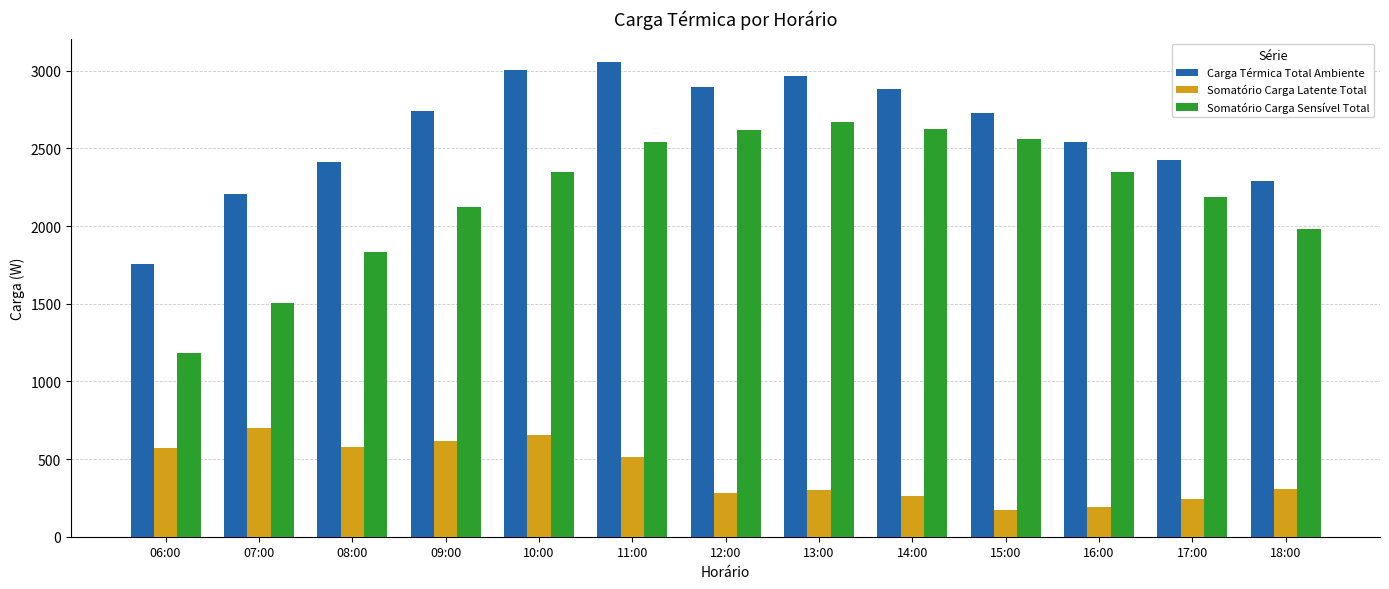

What position from the left is 15:00?

10